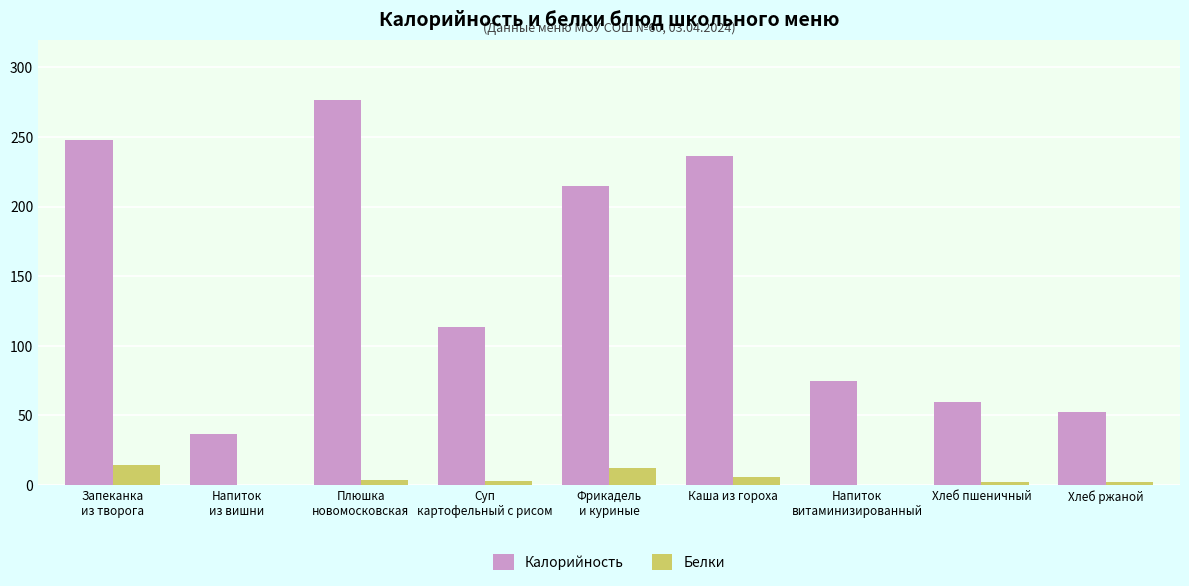

Where is Калорийность nearest to the value 156?

Суп
картофельный с рисом